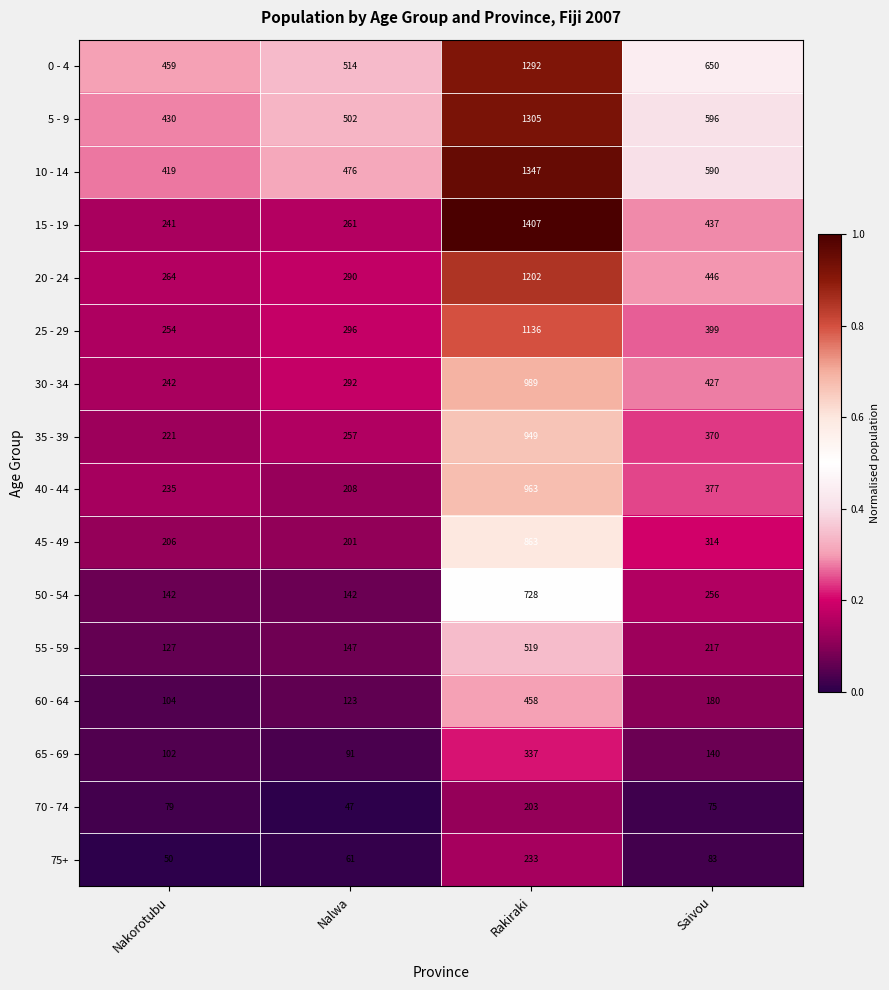

How many data points in 25 - 29 are less than 399?

2